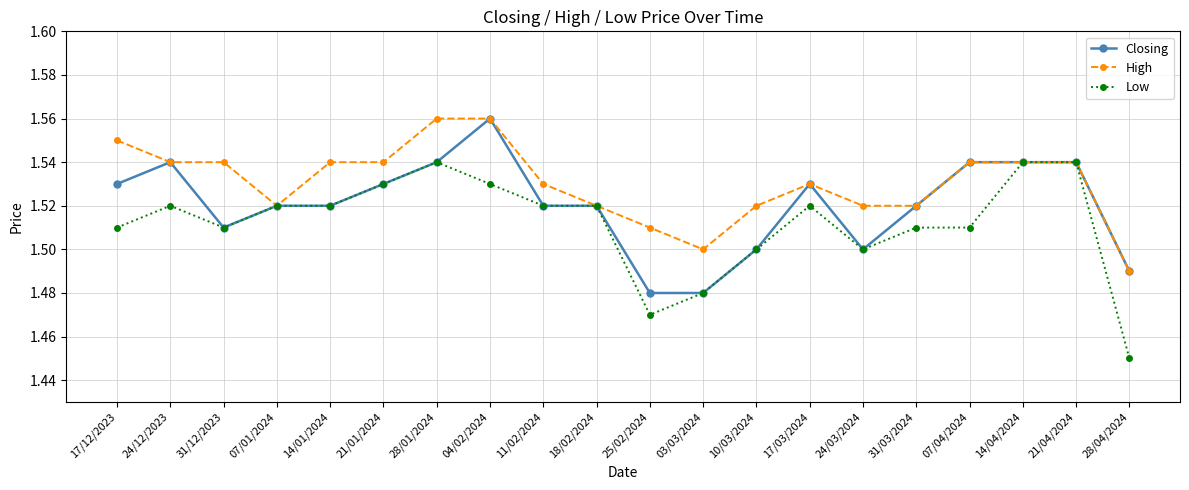

Which category has the lowest value across all series?

28/04/2024